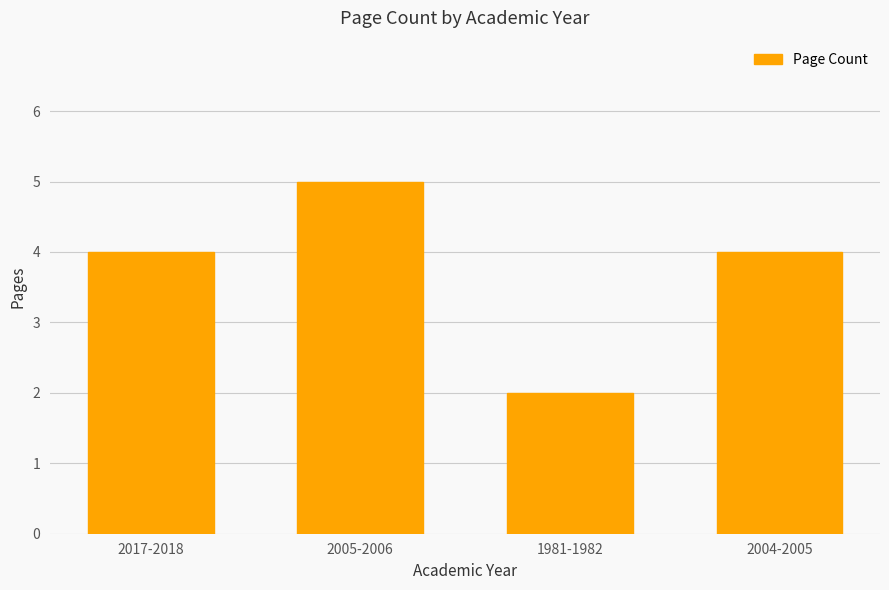

Reading left to right, what are all the values shown in this chart?

2017-2018=4	2005-2006=5	1981-1982=2	2004-2005=4